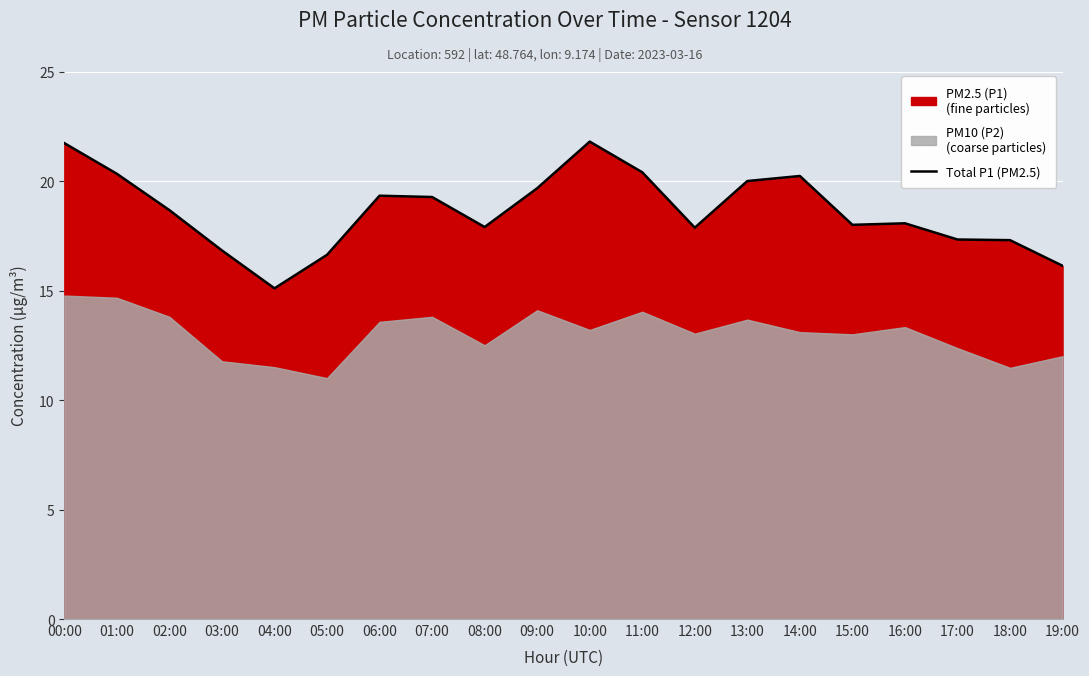

Reading left to right, list all the values displayed in this chart.

21.7	20.3	18.7	16.8	15.1	16.6	19.3	19.3	17.9	19.7	21.8	20.4	17.9	20.0	20.2	18.0	18.1	17.3	17.3	16.1